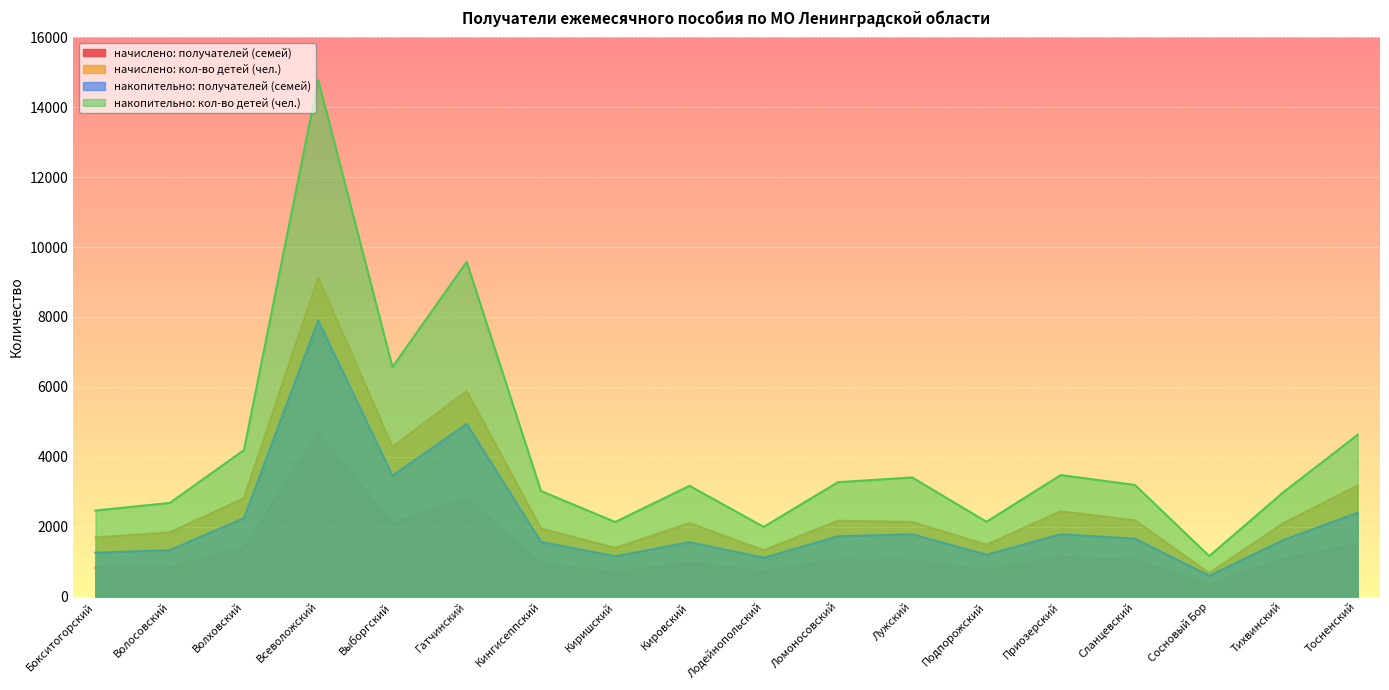

What is the sum of all начислено: кол-во детей (чел.) values?

48743